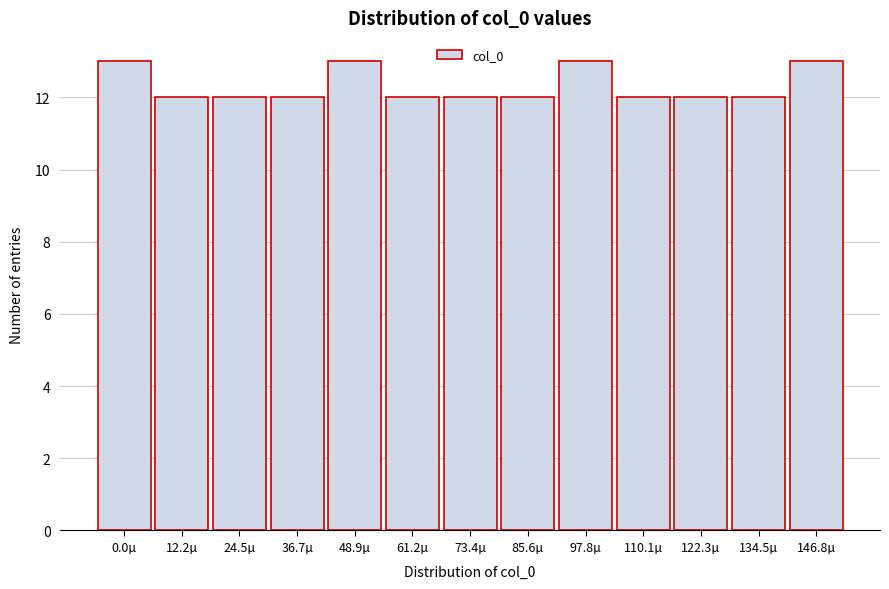

Reading left to right, transcribe all the data shown in this chart.

13	12	12	12	13	12	12	12	13	12	12	12	13